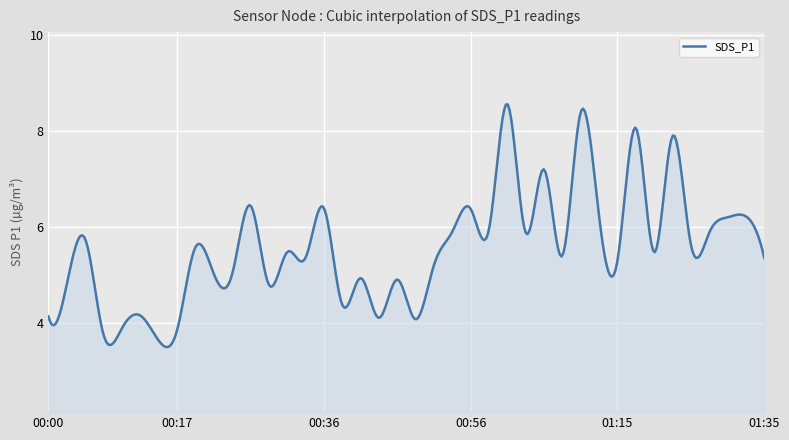

What is the minimum value shown in the chart?

3.5